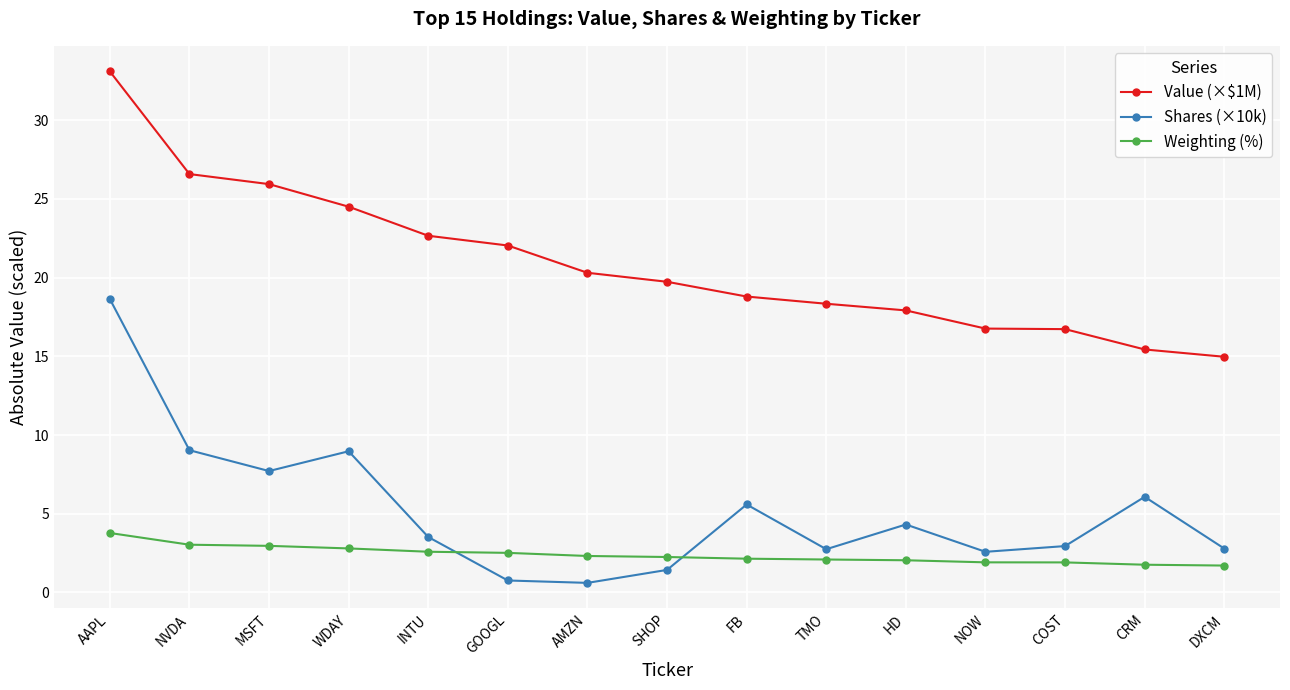

The Shares (×10k) series shows 11.9 at WDAY. True or false?

False